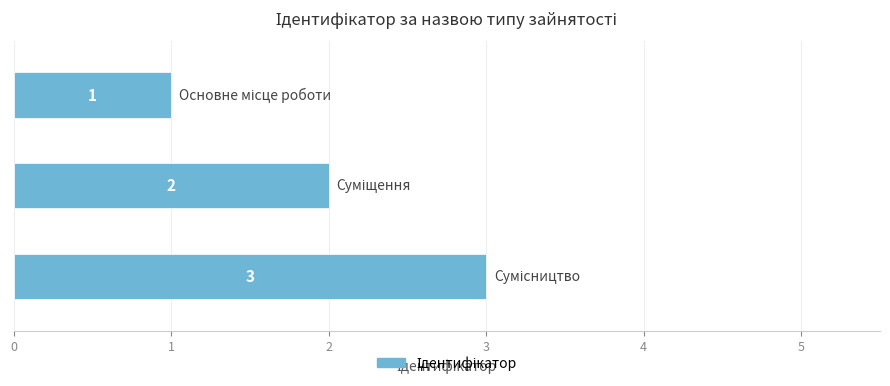

How many values are between 1 and 3?

3